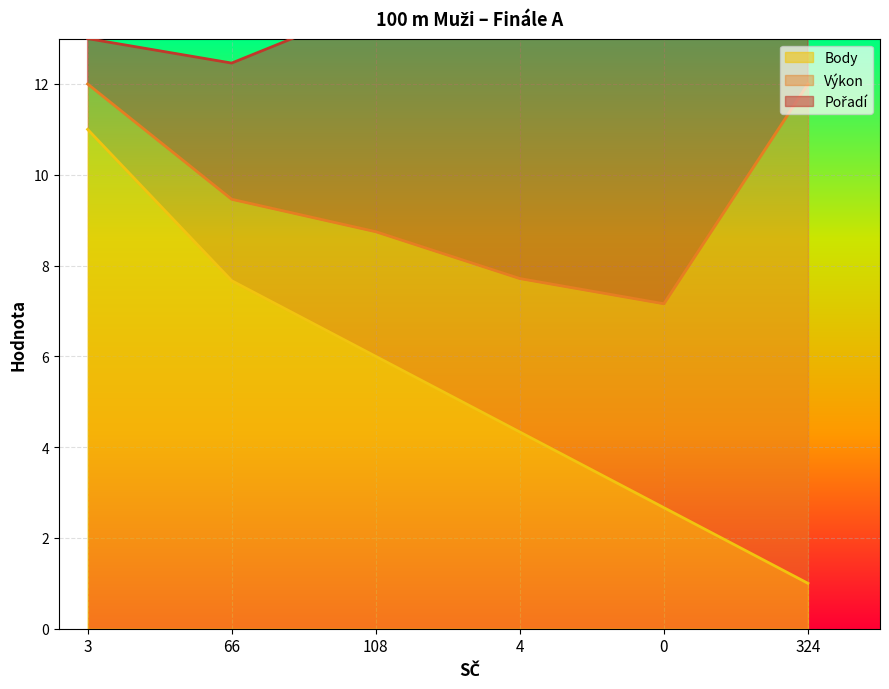

What is the maximum value for Body?

11.0